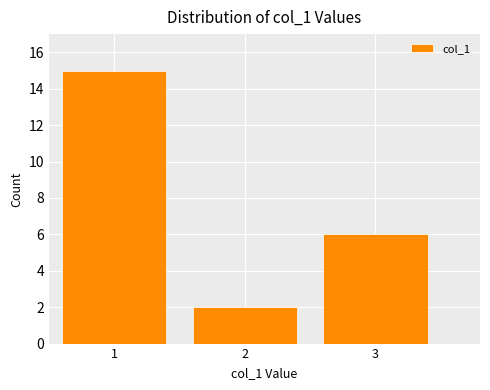

Over which range of the x-axis is the bar tallest?

0.5 to 1.5